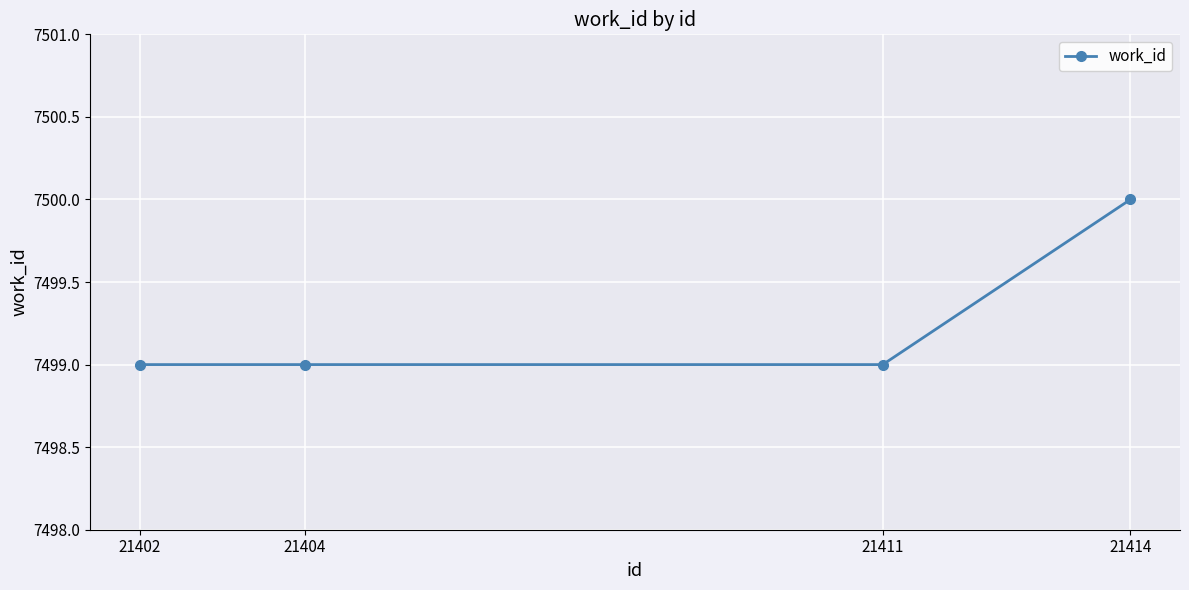

Reading left to right, list all the values displayed in this chart.

21402=7499	21404=7499	21411=7499	21414=7500